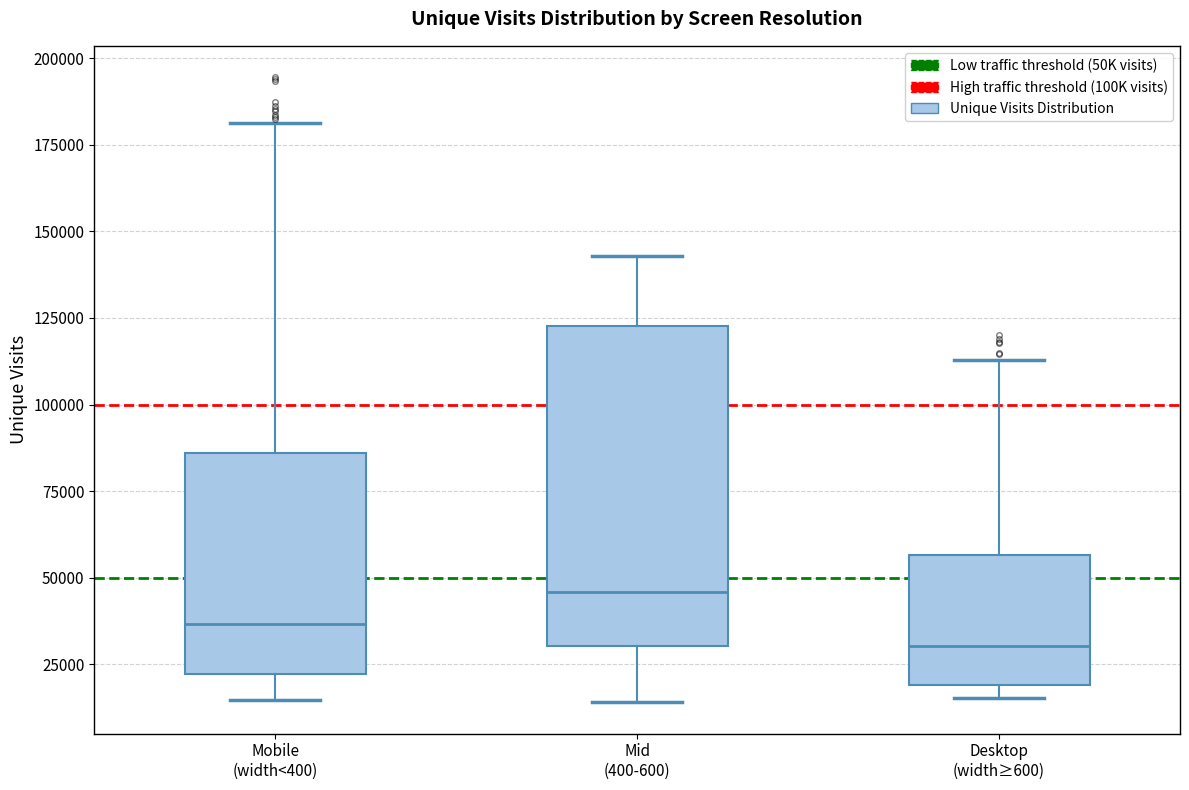

Comparing the boxes themselves (not the whiskers), which one is the tallest?

Mid (400-600)